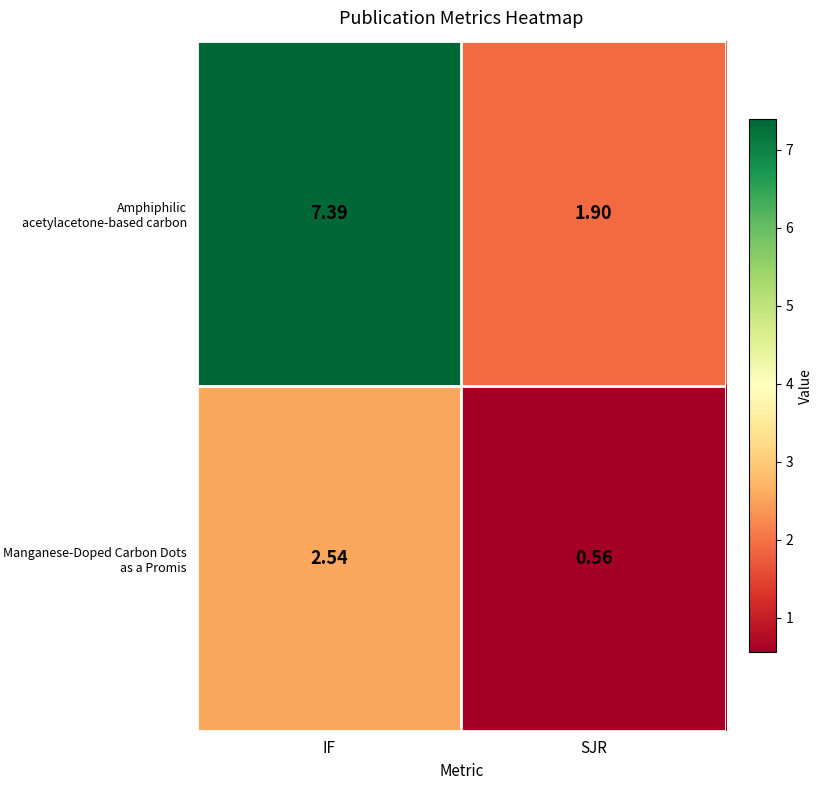

Which series changed the most between IF and SJR?

Amphiphilic acetylacetone-based carbon